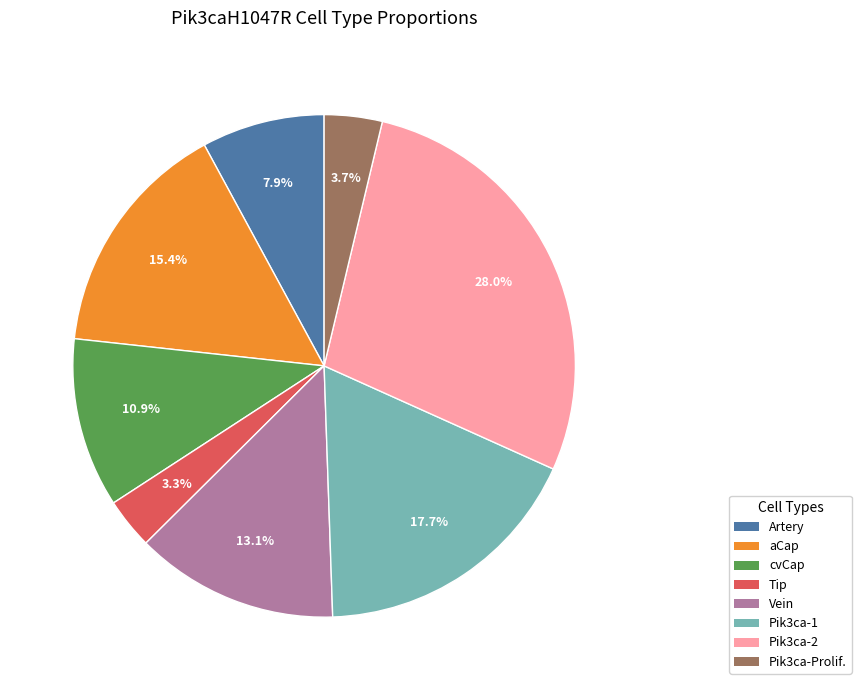

To the nearest percent, what portion does Pik3ca-1 represent?

18%